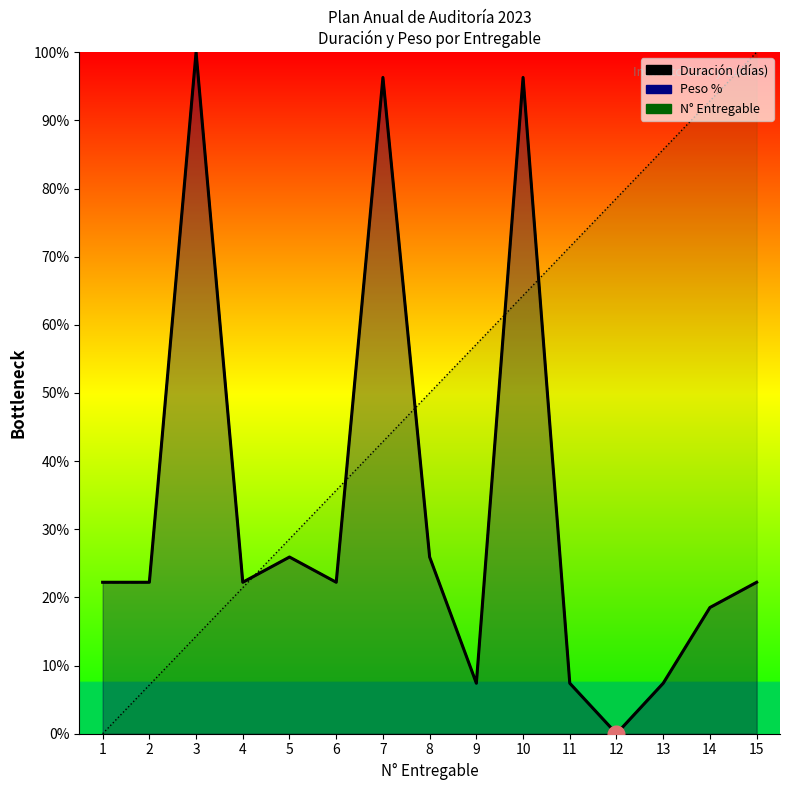

What are all the series names shown in the legend?

Duración (días), Peso %, N° Entregable